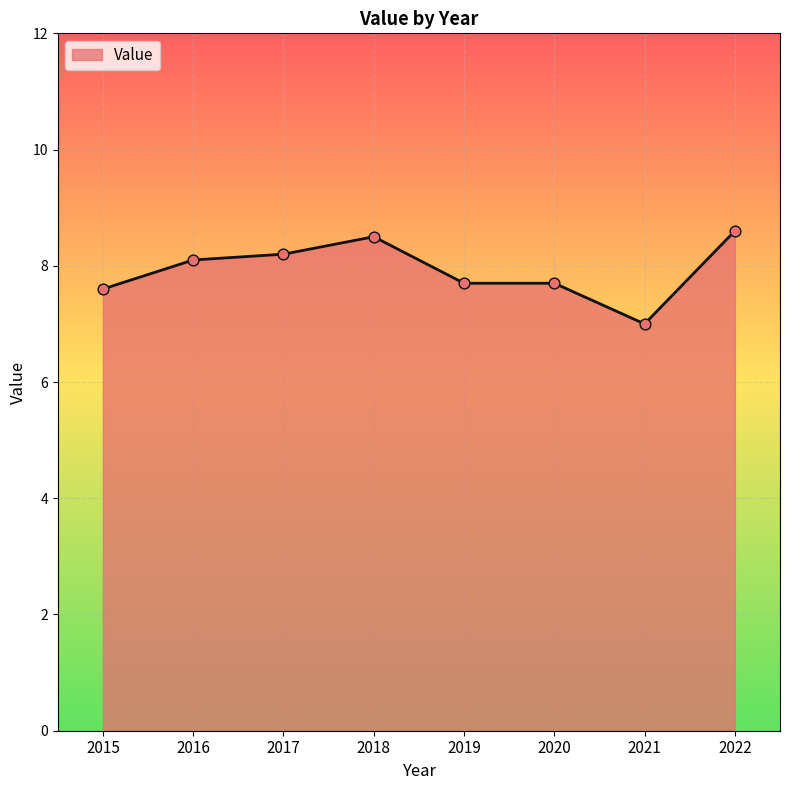

Which has a higher value, 2018 or 2020?

2018